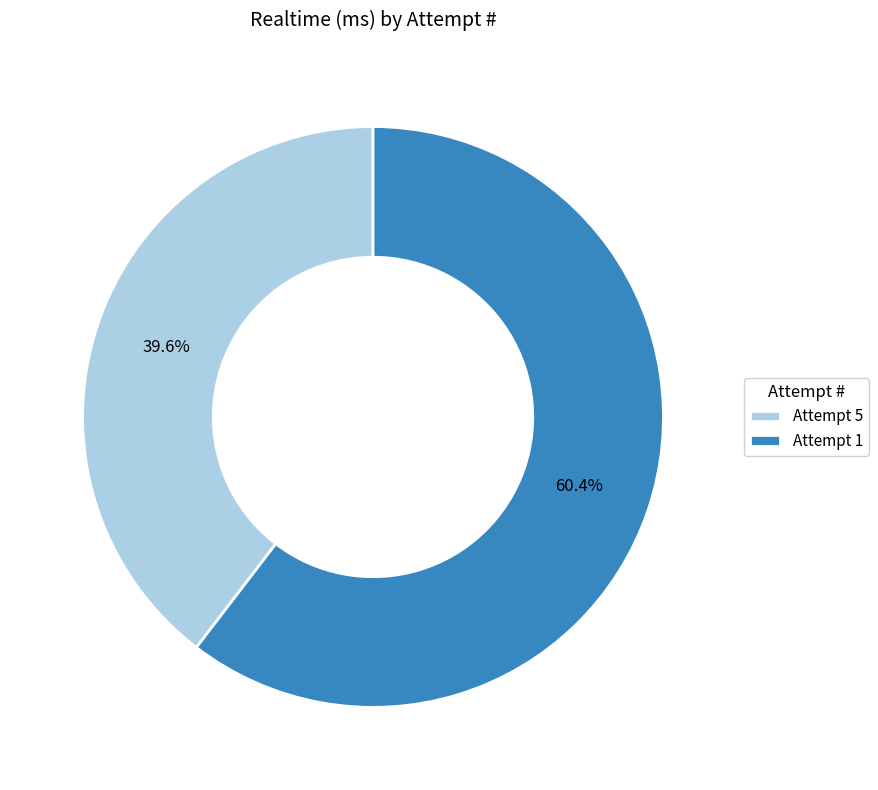

Count the number of slices in the pie.

2